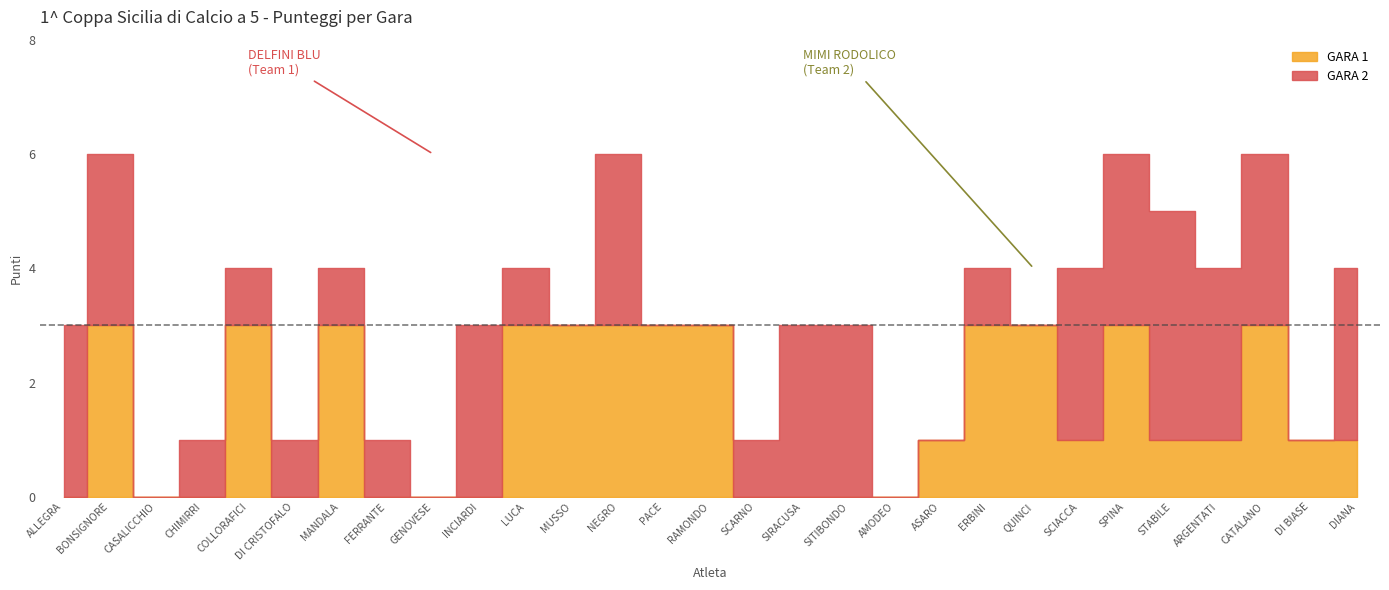

Count the number of categories in the chart.

29